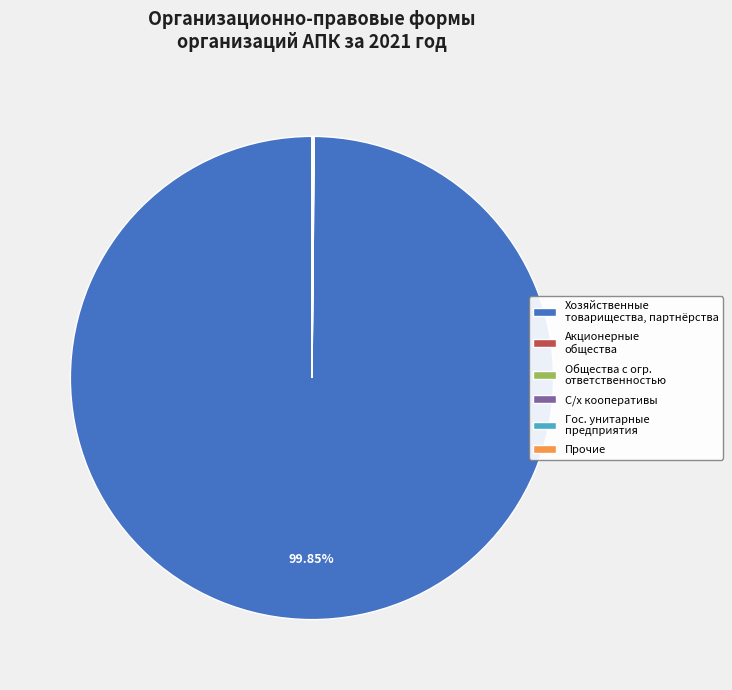

What is the majority slice?

Хозяйственные товарищества, партнёрства